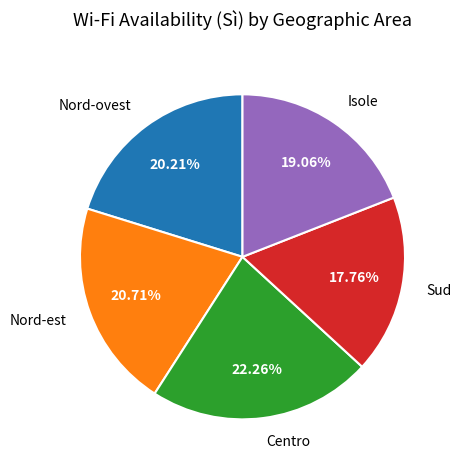

How many segments does this pie chart have?

5